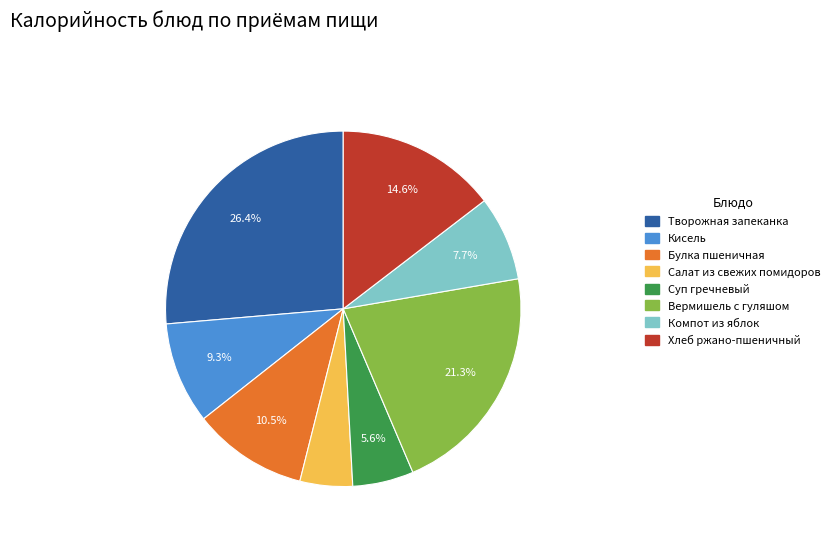

To the nearest percent, what is the difference between the largest and smallest slice percentages?

22%